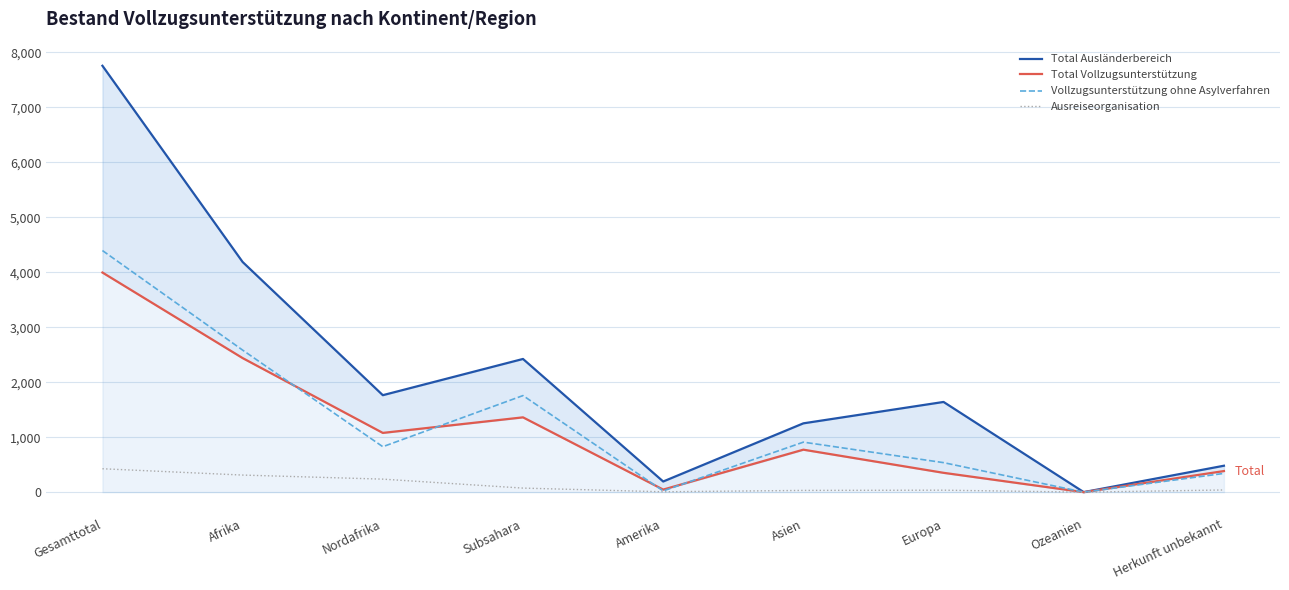

What is the difference between the highest and lowest values at Subsahara?

2349